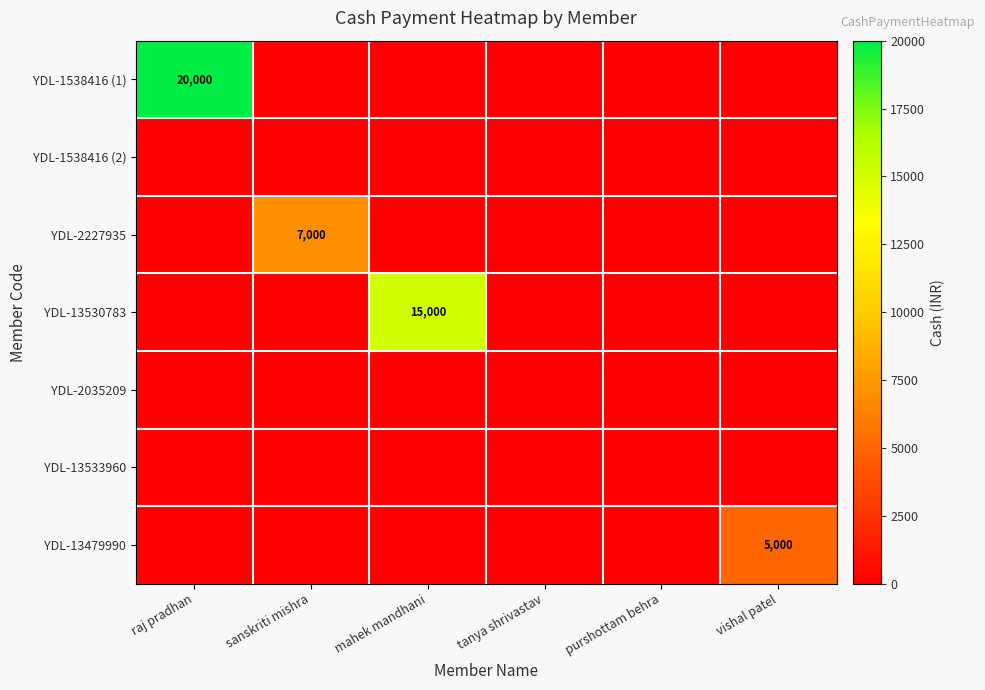

Between raj pradhan and purshottam behra, which series saw the biggest shift?

YDL-1538416 (1)